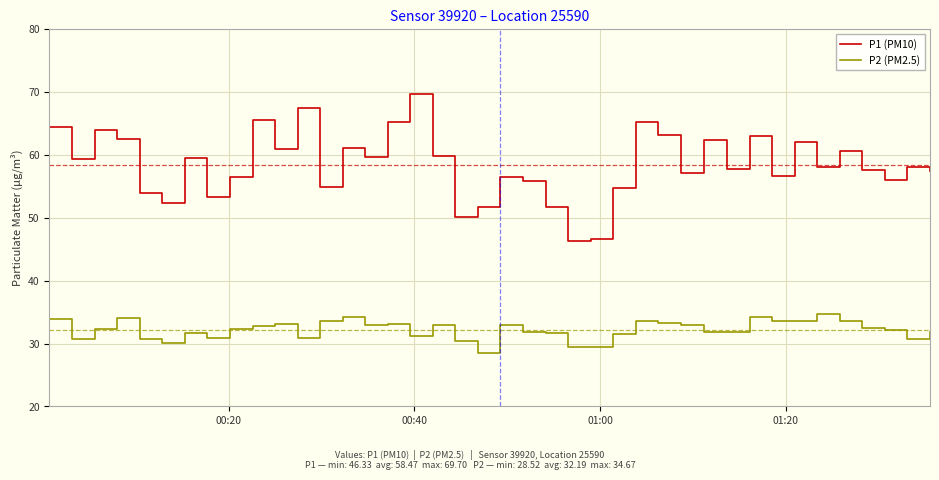

What is the average value of the P1 (PM10) series?

58.5